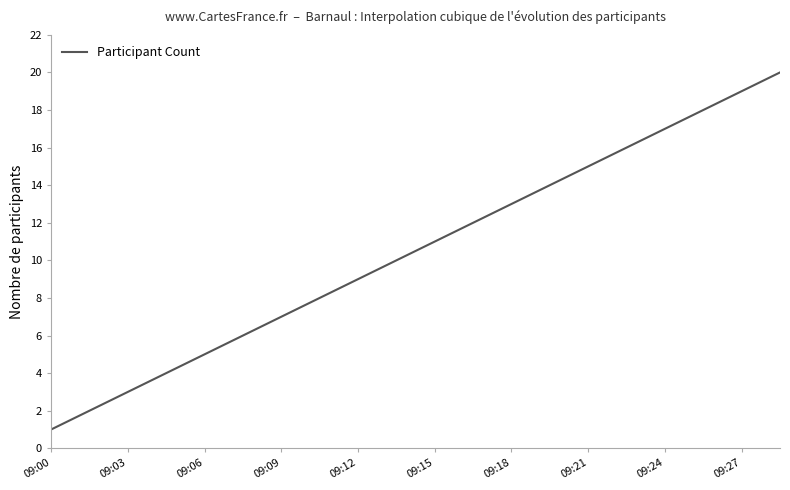

How many categories are shown in the chart?

20